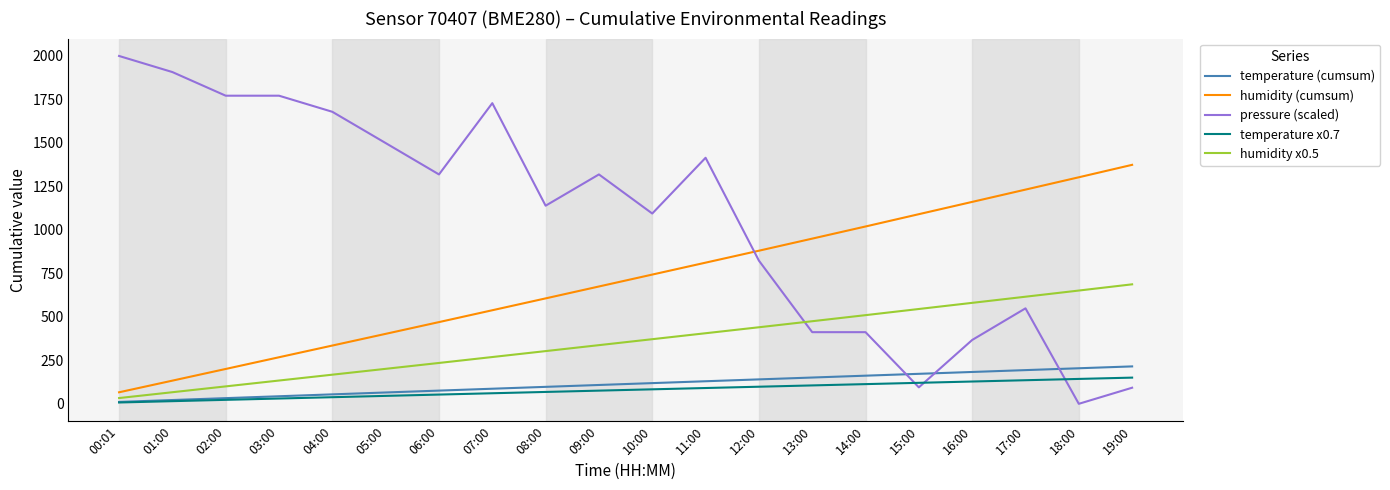

Is the value of humidity (cumsum) at 03:00 greater than the value of humidity x0.5 at 17:00?

No